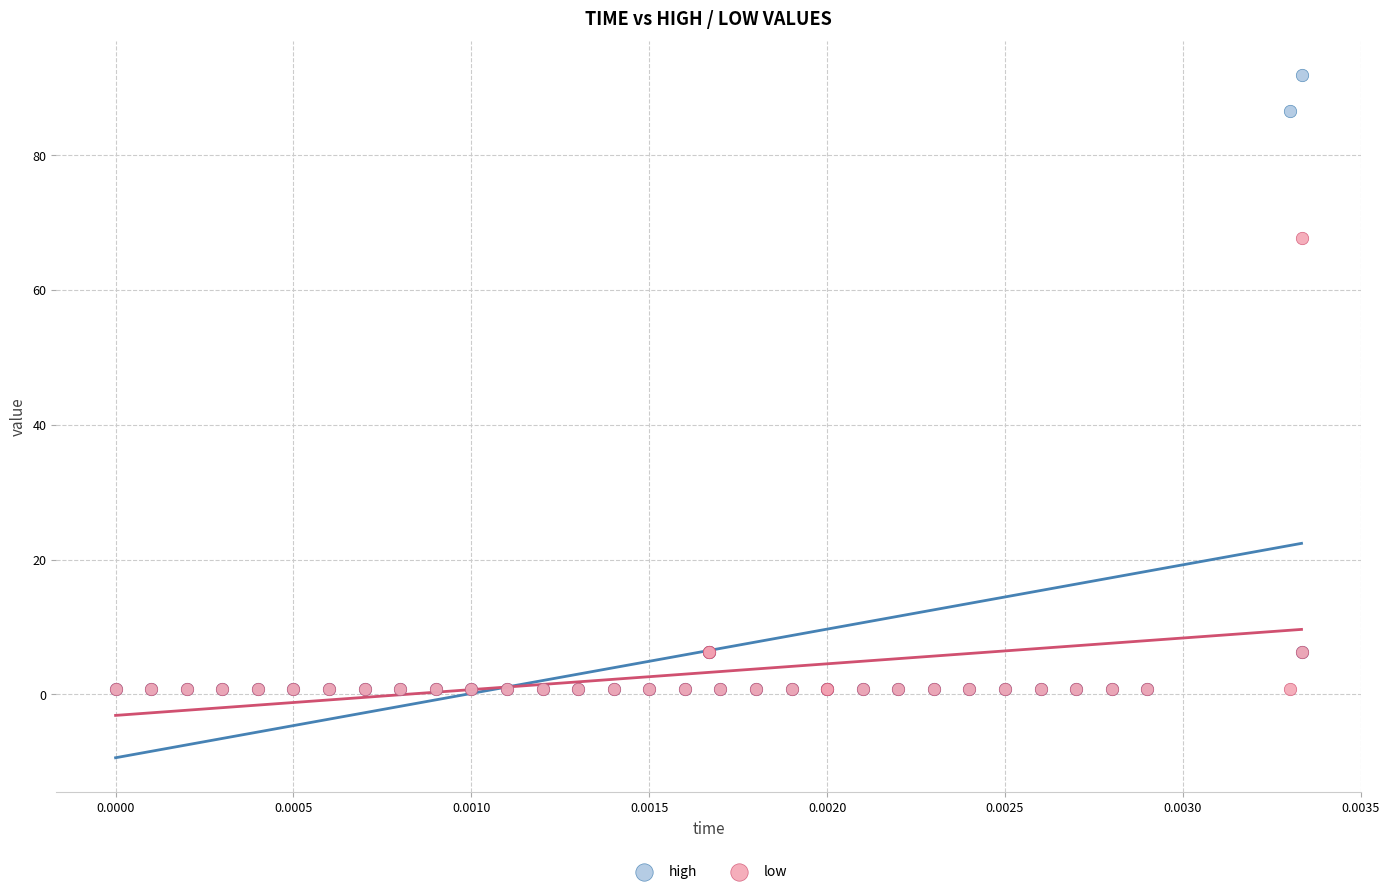

In the high series, what Y value is closest to 46?

6.2